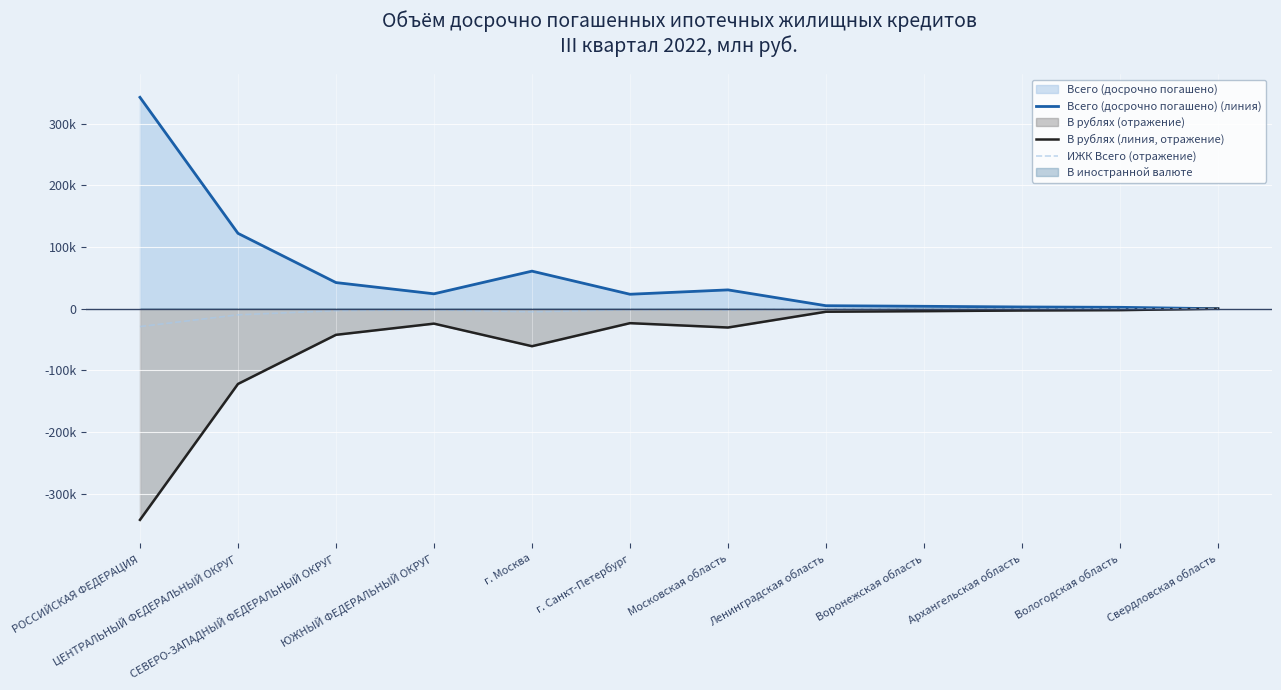

What is the minimum value for В рублях (линия, отражение)?

-342032